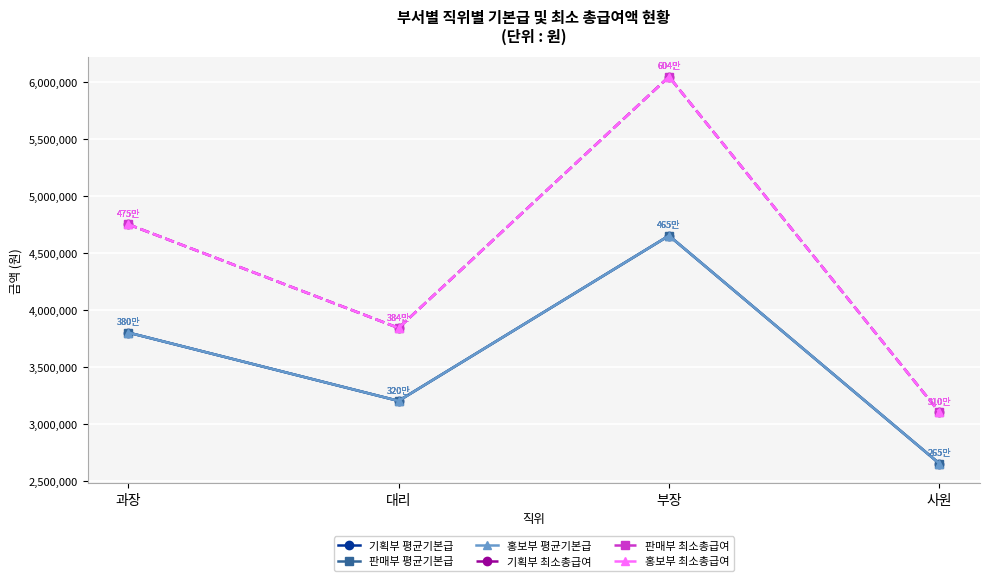

True or false: 홍보부 최소총급여 has a value of 4309460 at 사원.

False